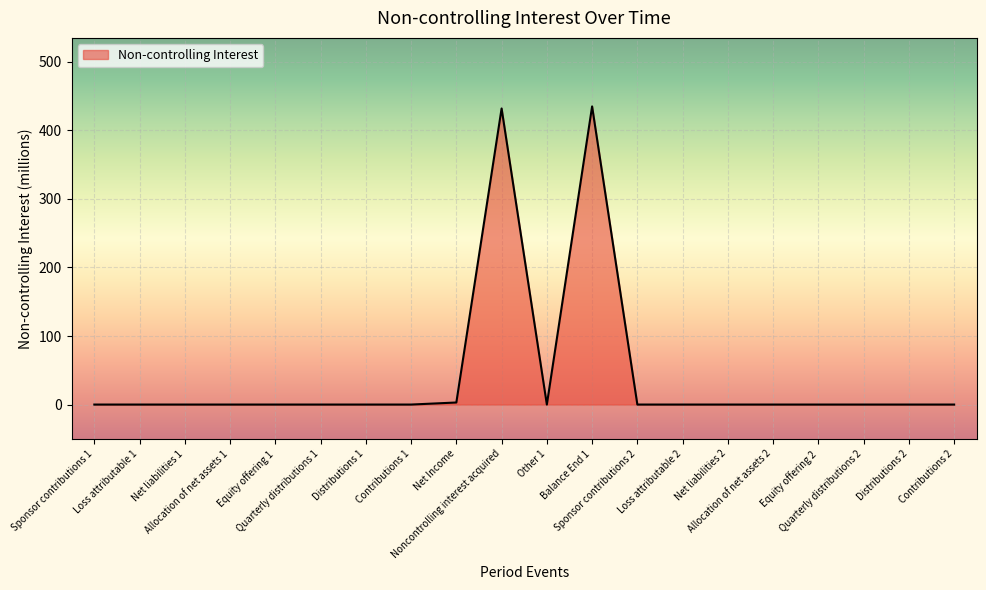

What is the maximum value shown in the chart?

435